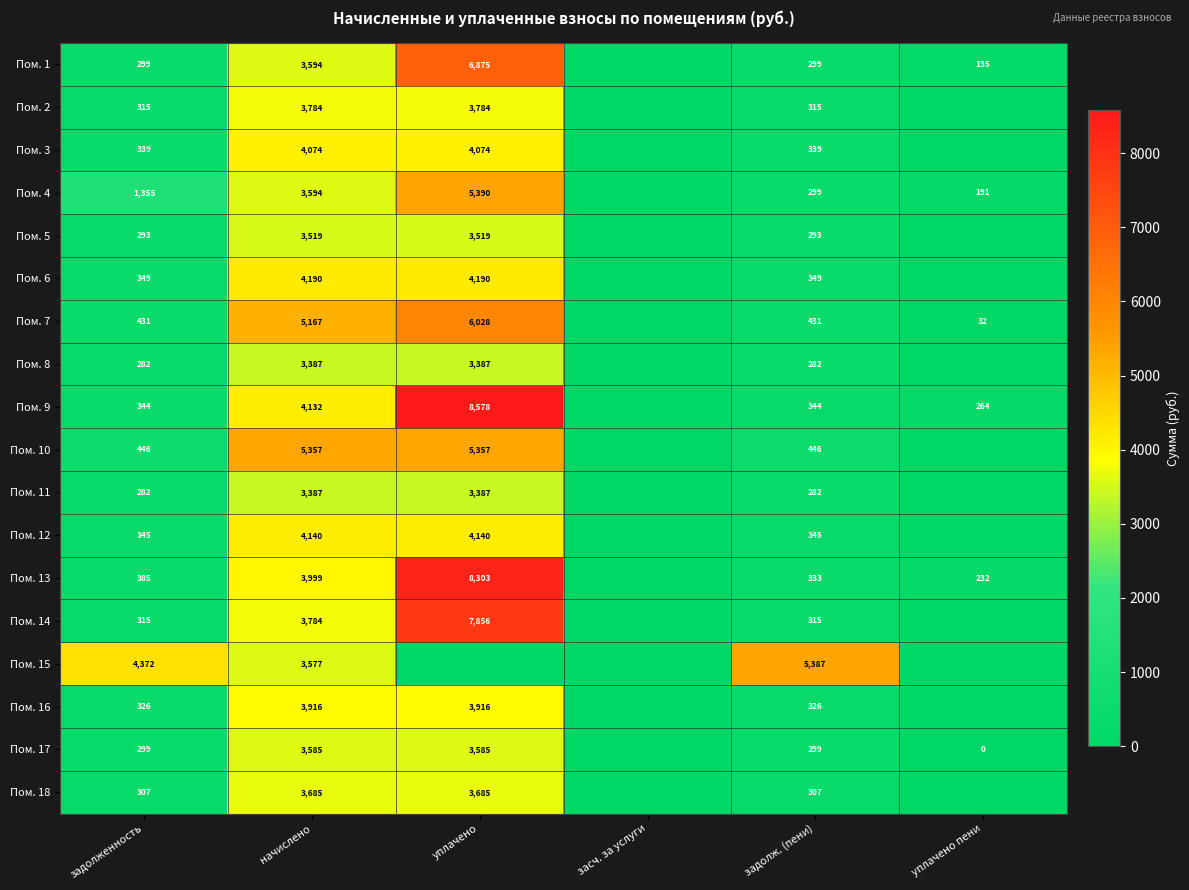

The Пом. 12 series shows 6521.3 at уплачено. True or false?

False